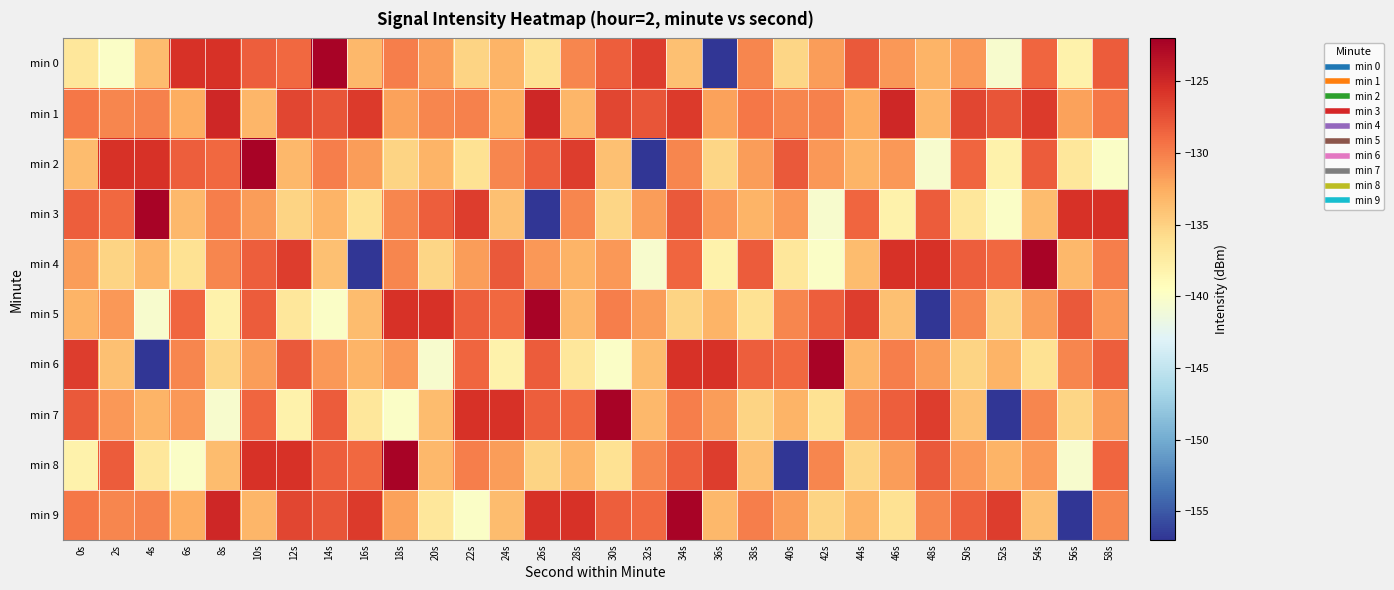

What is the difference between the highest and lowest values at 12s?

12.4